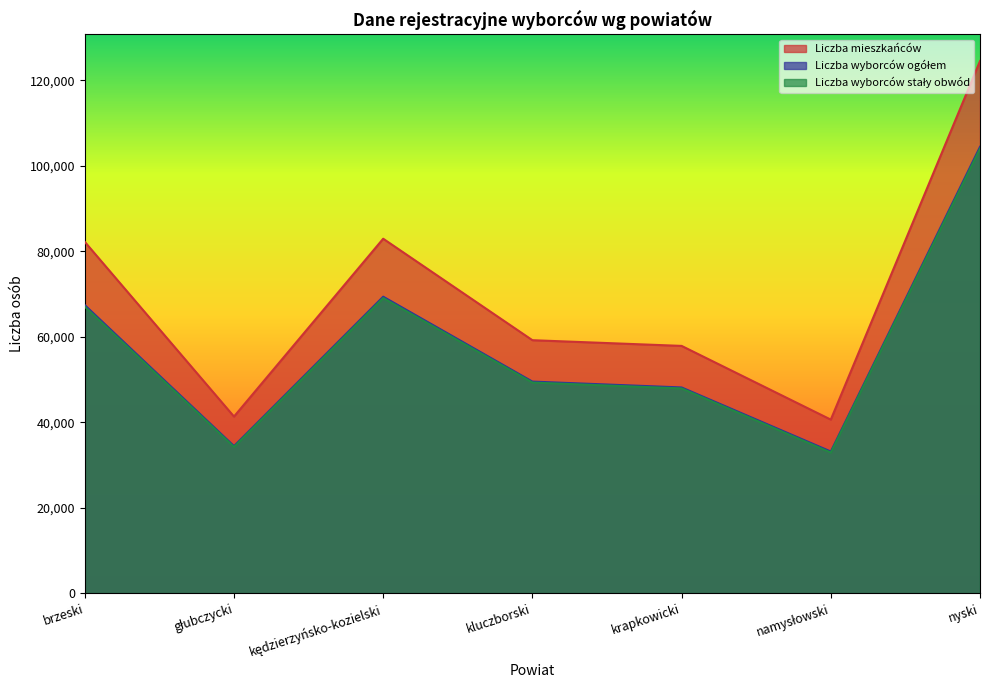

Is it true that Liczba wyborców stały obwód equals 49783 at głubczycki?

False